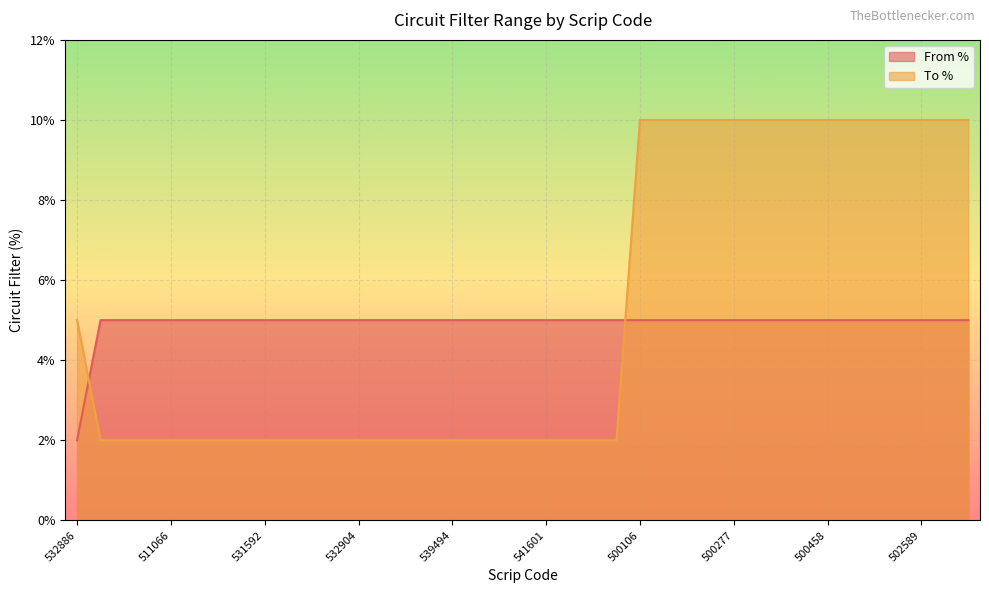

What position from the left is 500365?

31